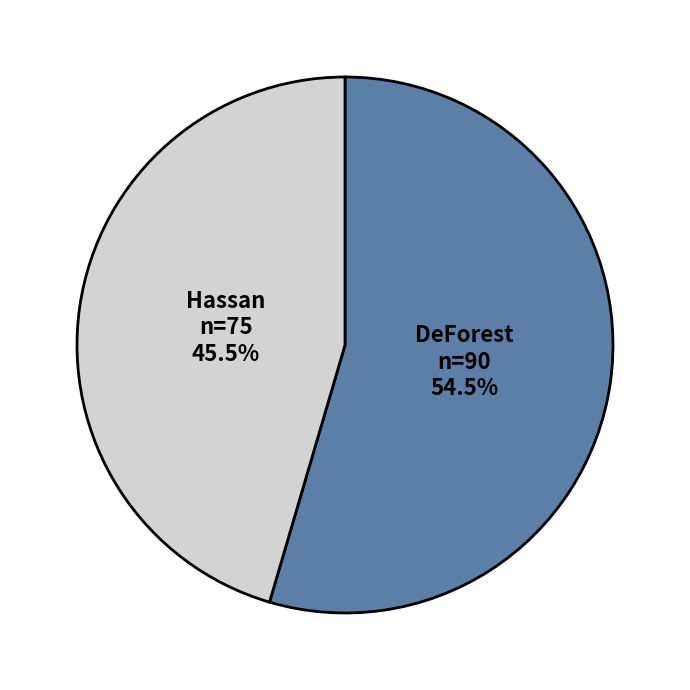

What portion of the pie excludes DeForest?

45.5%